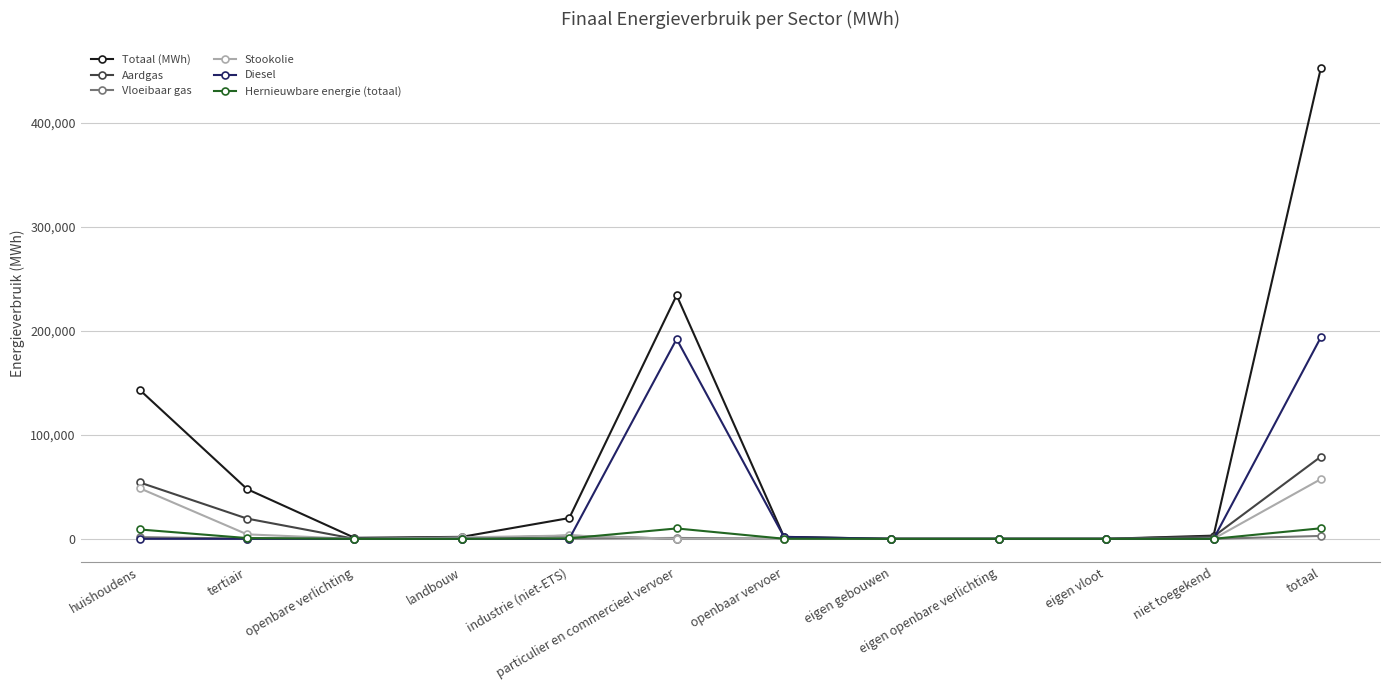

Is it true that Aardgas equals 0.0 at eigen vloot?

True